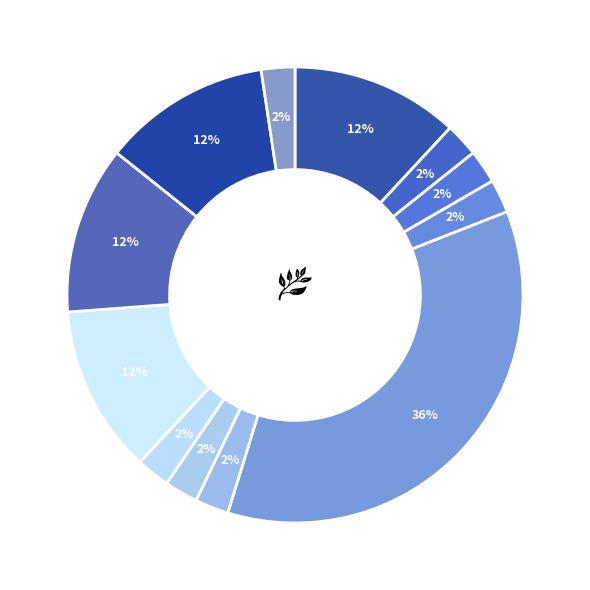

How many segments does this pie chart have?

12